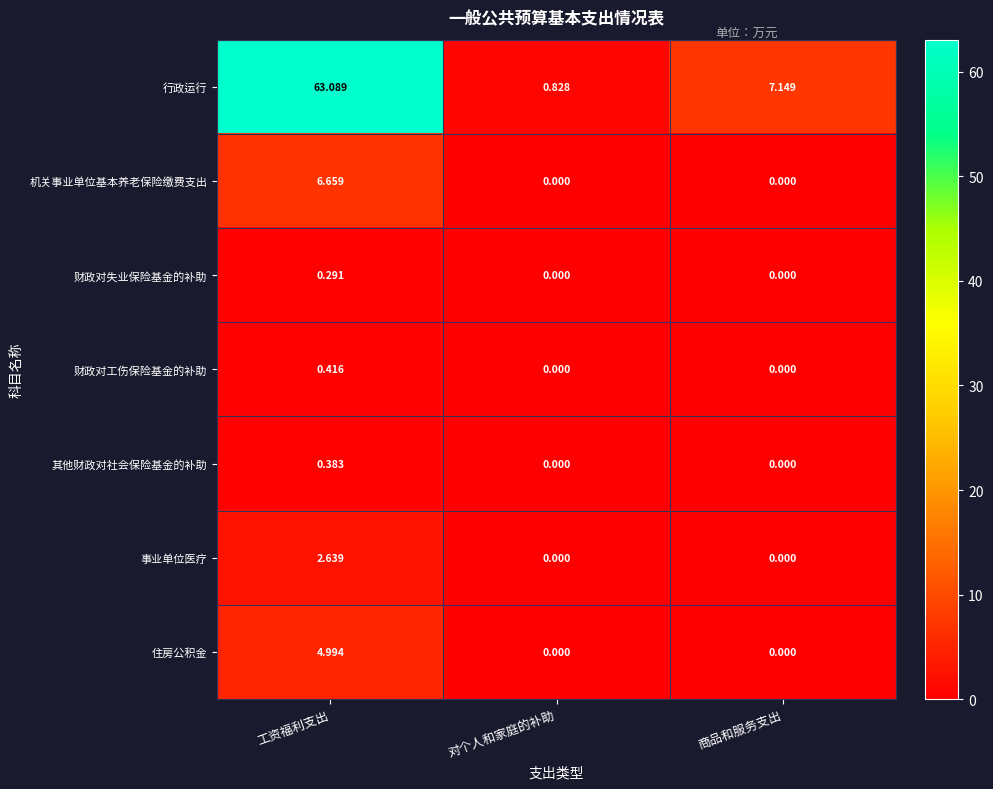

Which series has the largest total across all categories?

行政运行